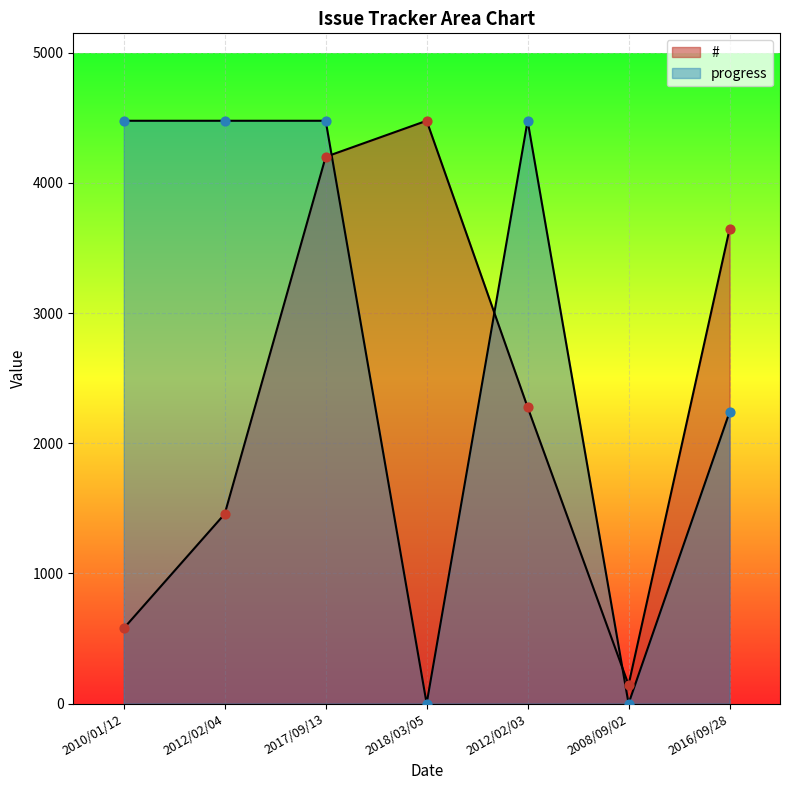

Which series reaches the maximum Y coordinate?

#